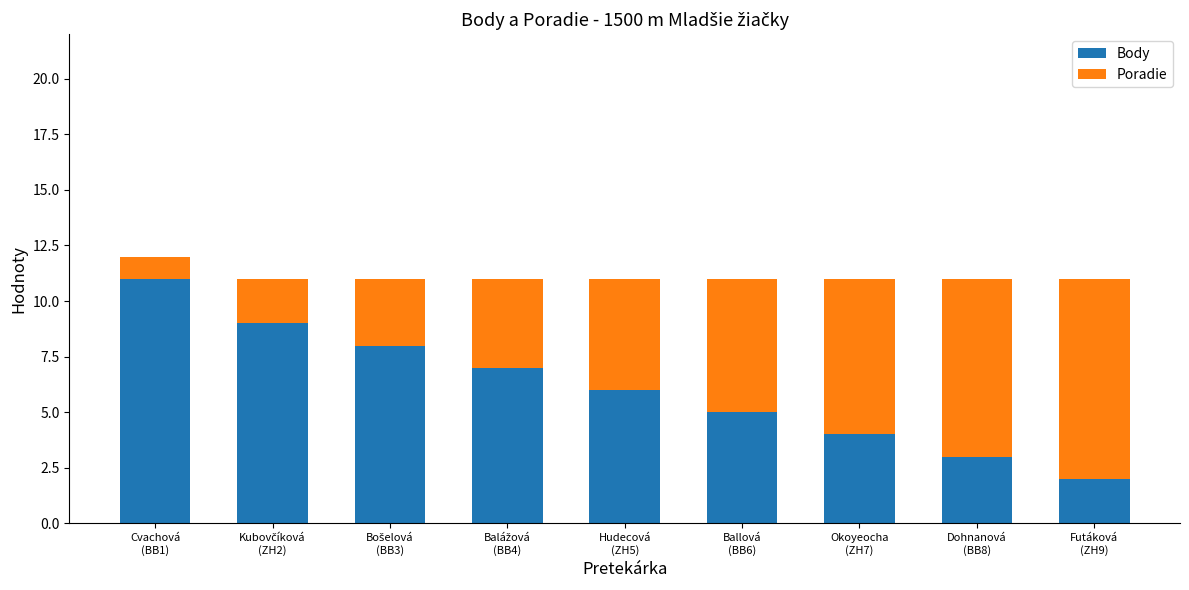

What is the highest value of the Body series?

11